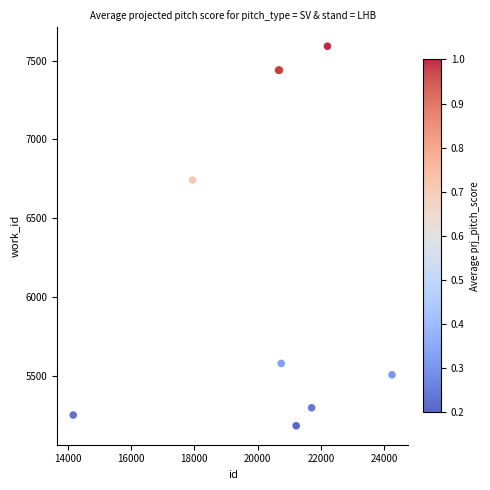

What Y value in the scatter plot is closest to 6387?

6742